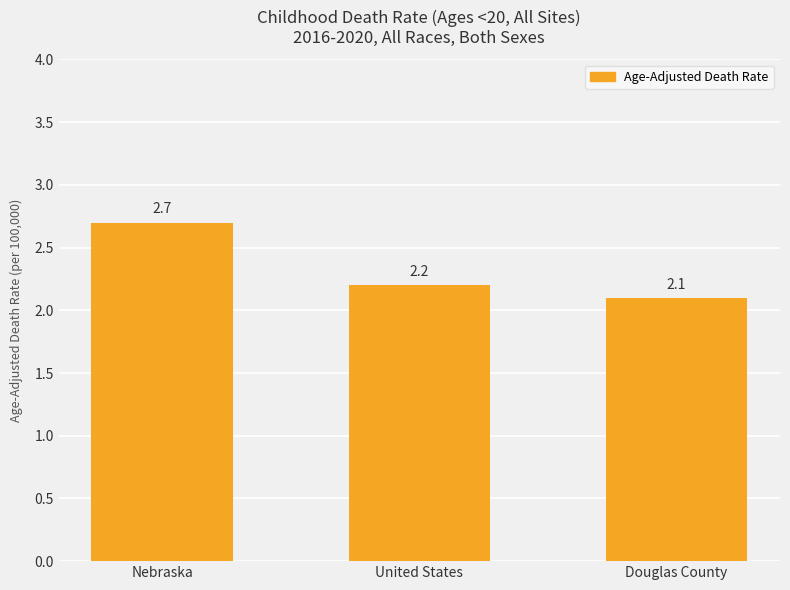

Which category has the highest value across all series?

Nebraska